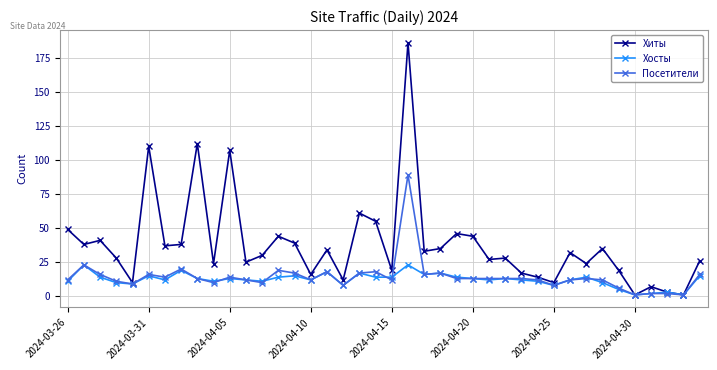

True or false: Хосты has more than 0 interior local peaks.

True